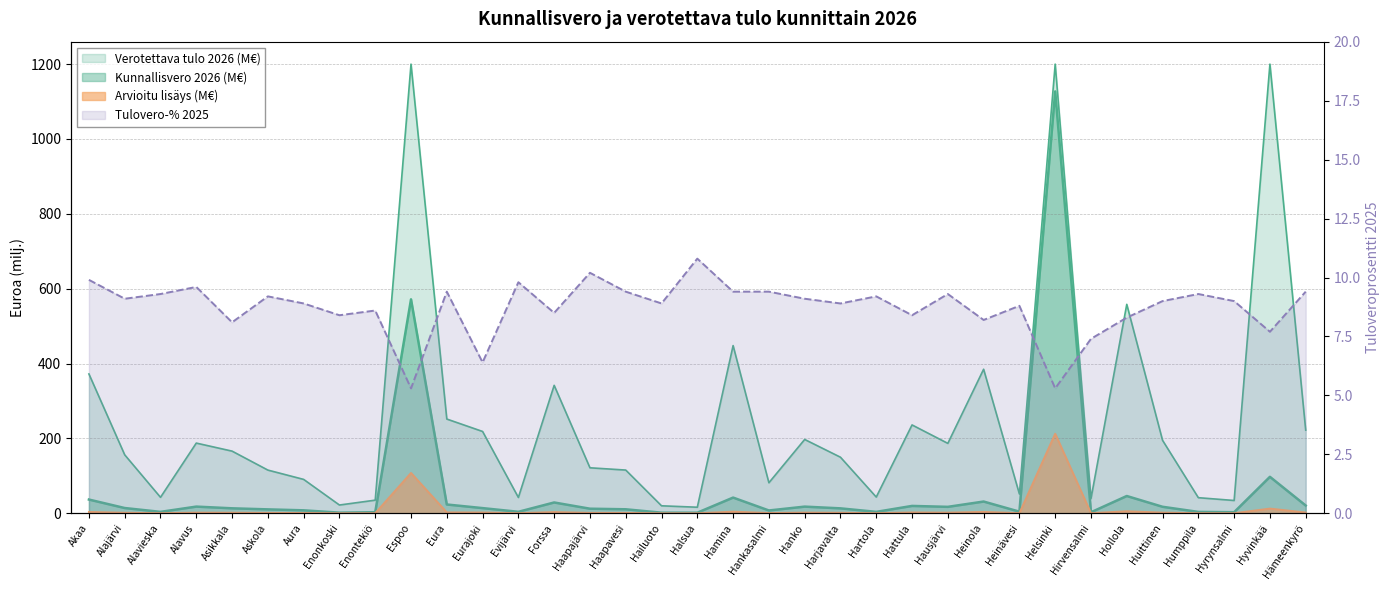

What position from the right is Heinävesi?

9